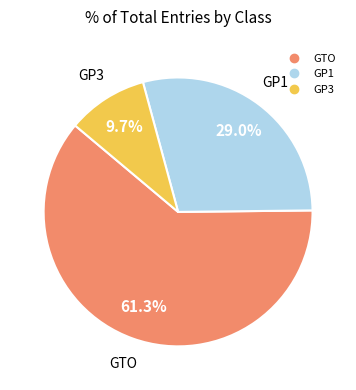

Is there any slice that represents more than half of the pie?

Yes